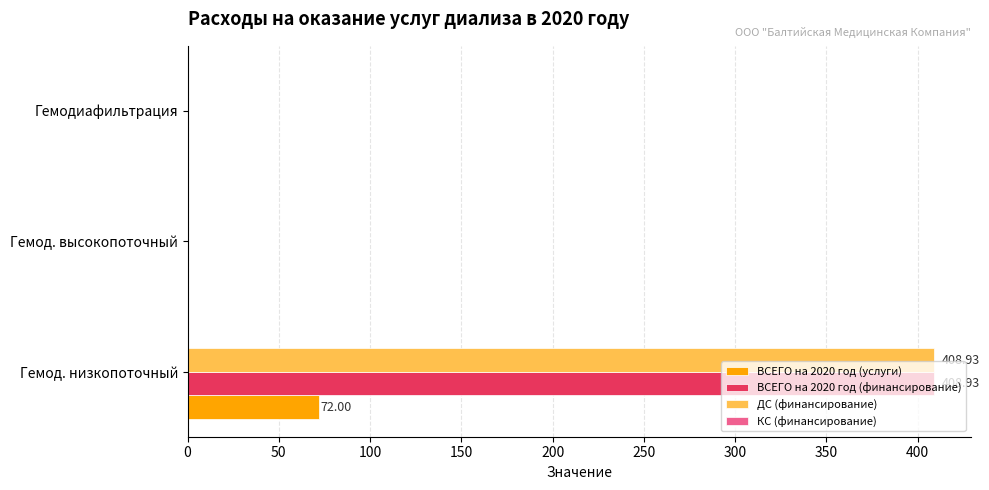

Which category has the highest value across all series?

Гемод. низкопоточный